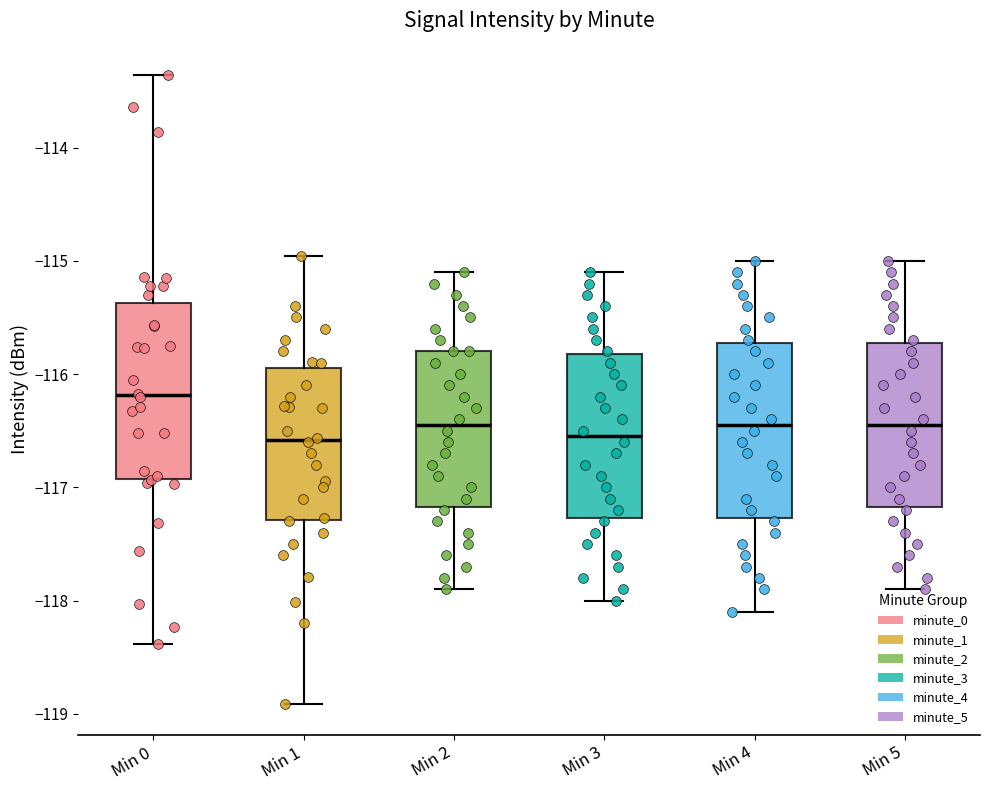

Where does the median line of the box for Min 0 sit on the y-axis? The values are not printed on the chart, so give them approximately, as read against the axis.

-116.2